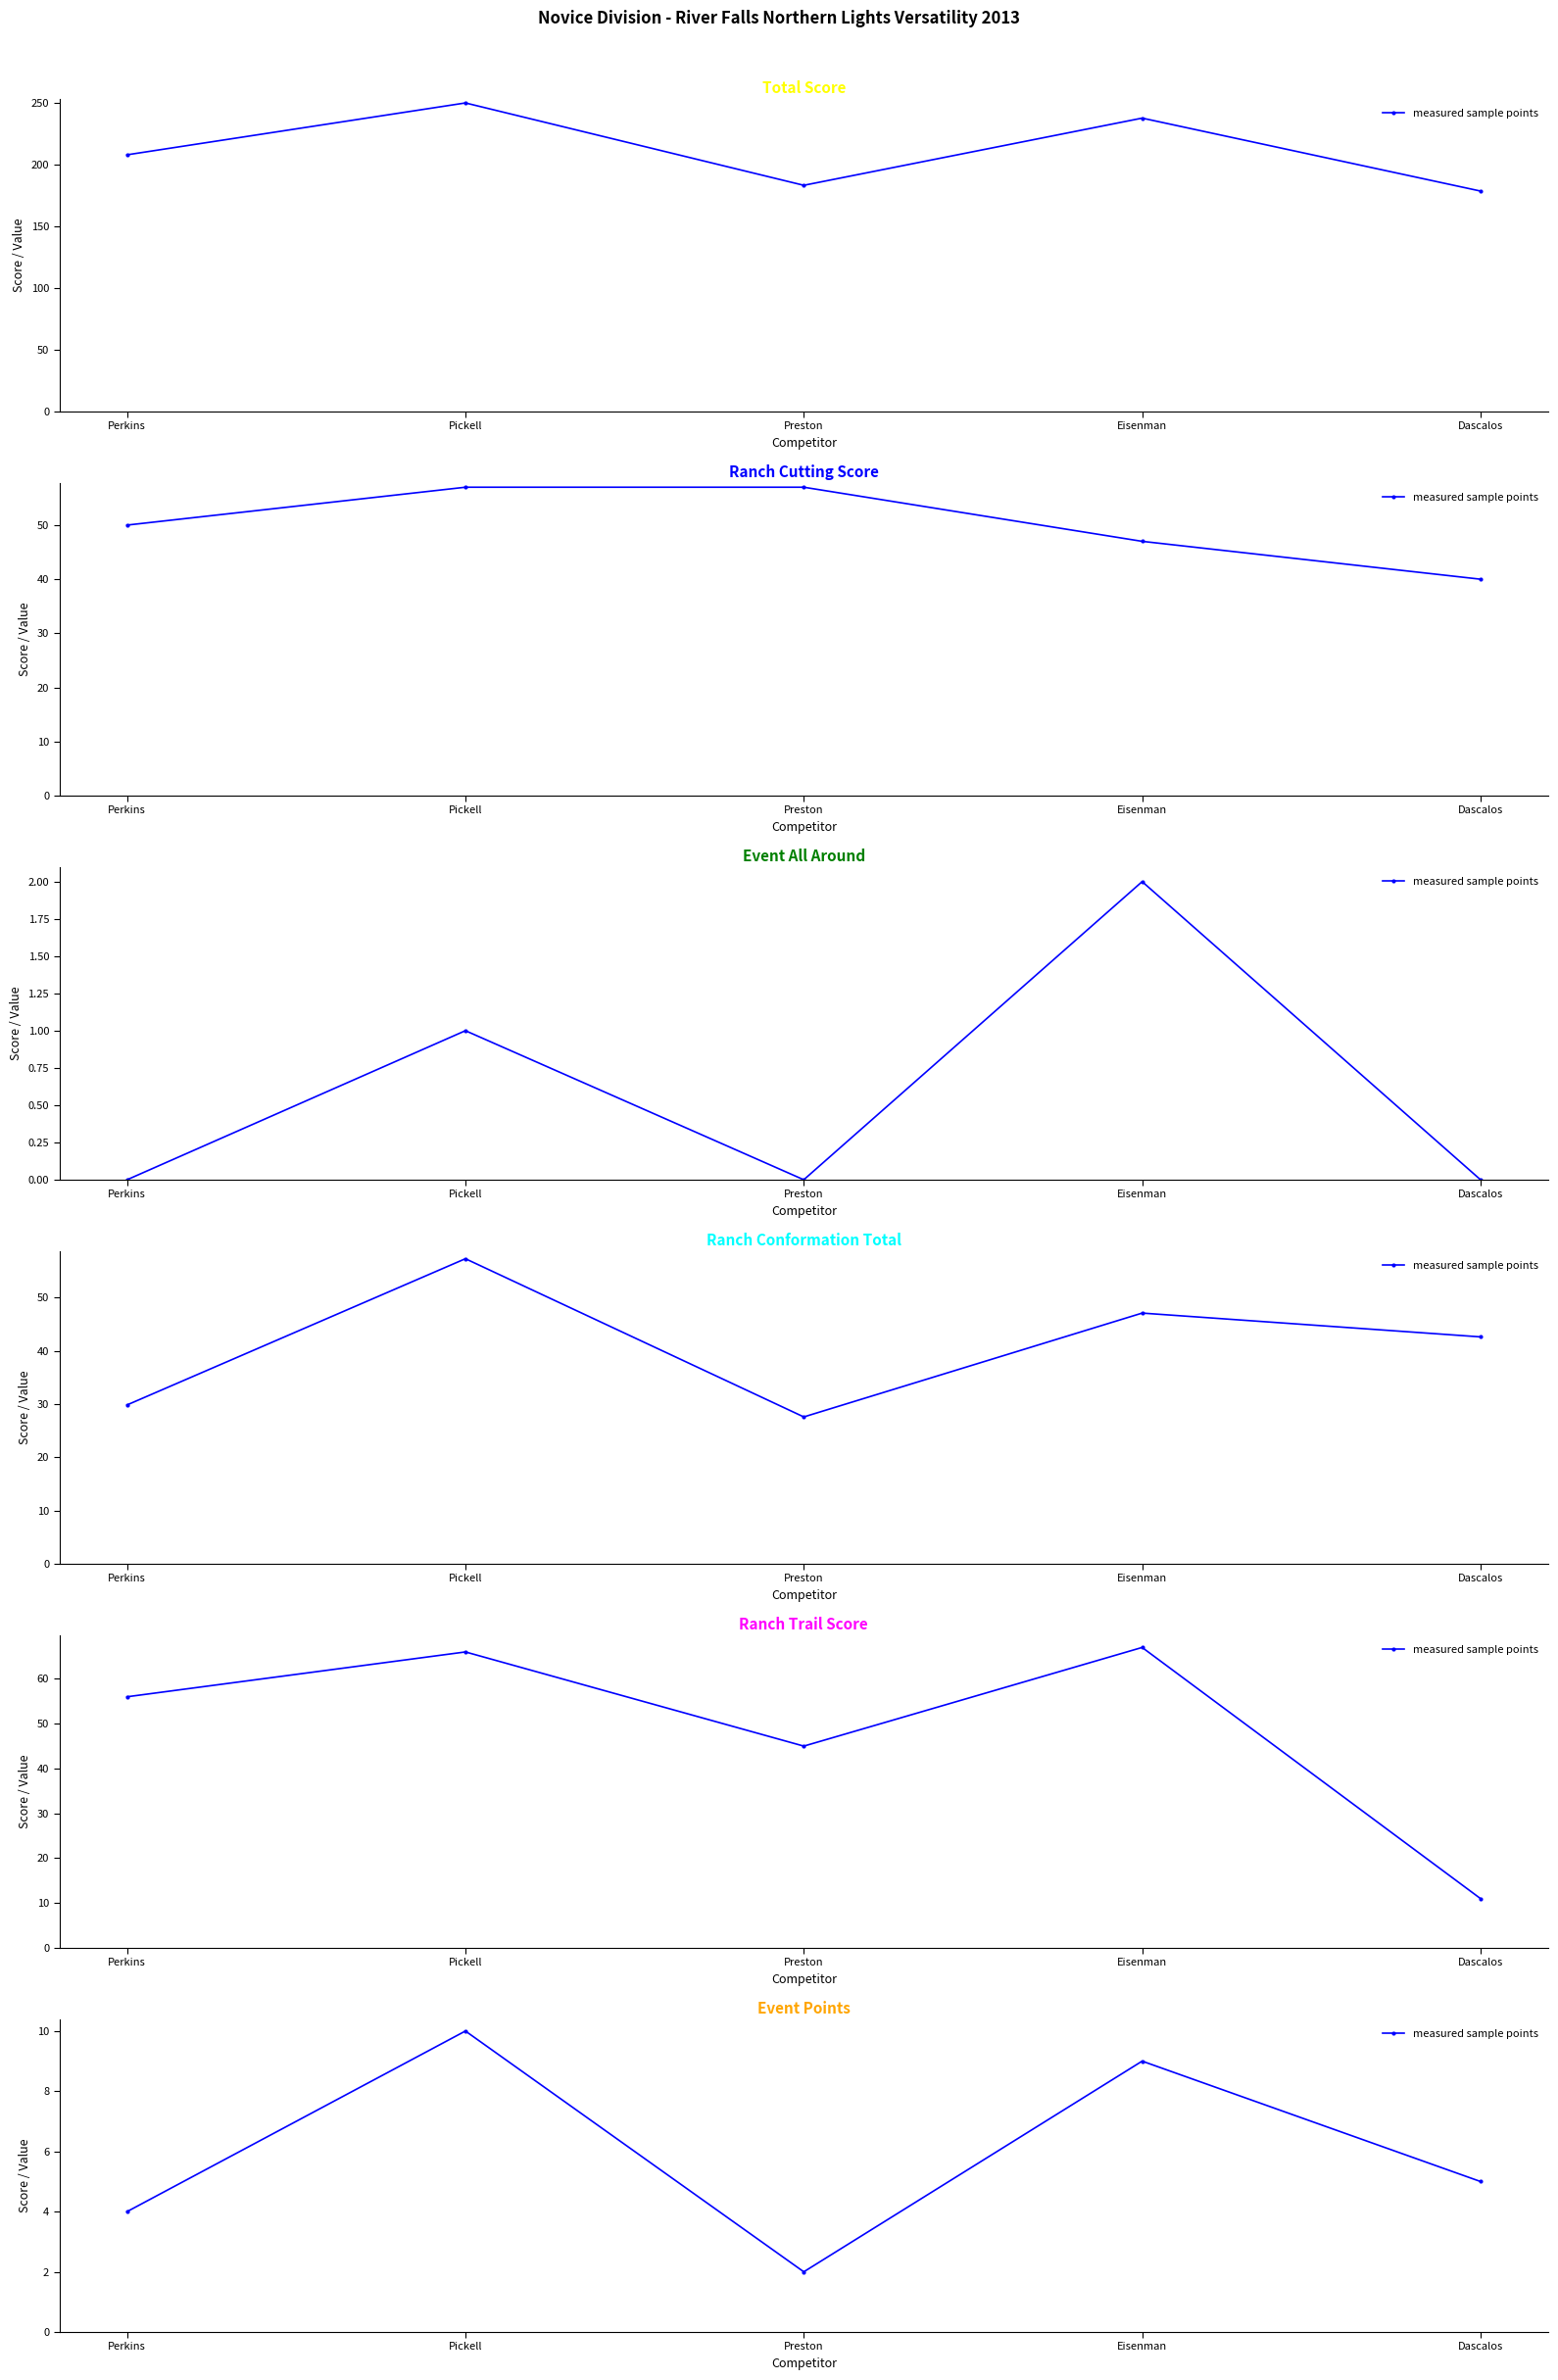

List the labels in order of value, smallest first.

Preston, Perkins, Dascalos, Eisenman, Pickell